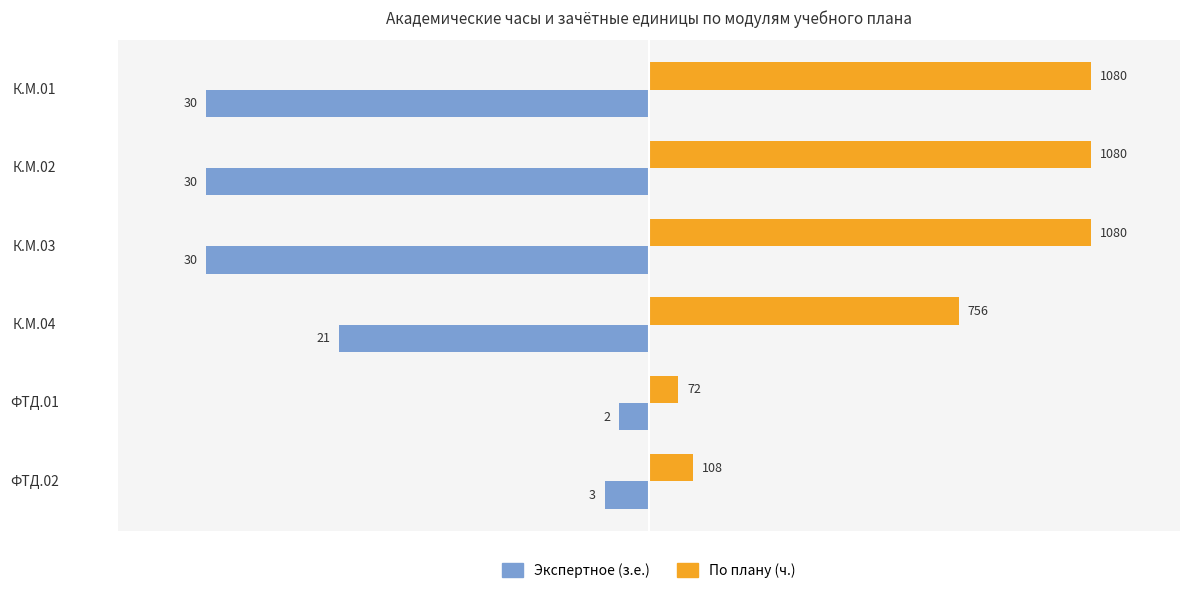

What are all the series names shown in the legend?

Экспертное (з.е.), По плану (ч.)